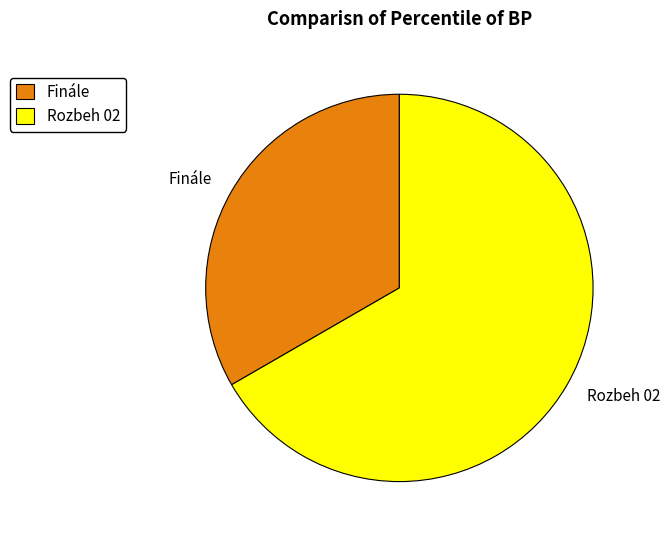

Is it true that Finále is 33% of the pie?

True